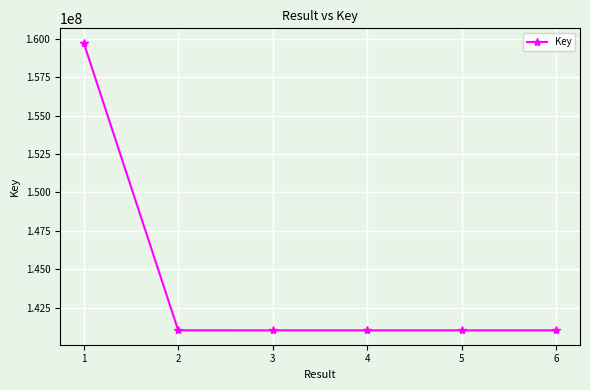

What is the ratio of the value at 3 to the value at 1?

0.9